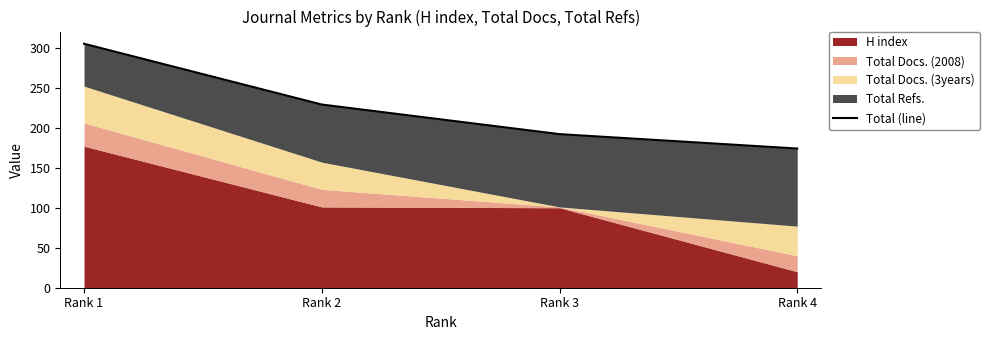

What is the value of the 4th point from the left?

174